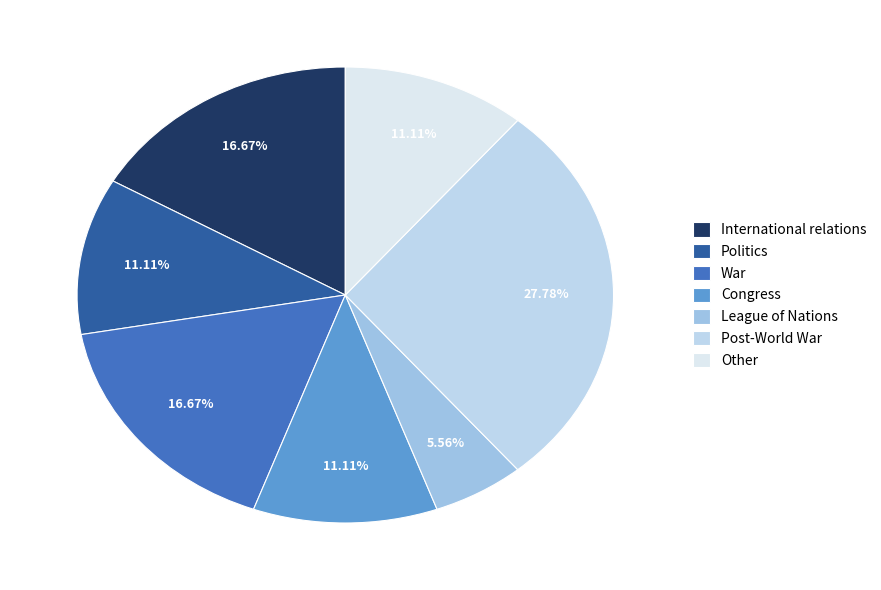

Is there a majority slice in this chart?

No